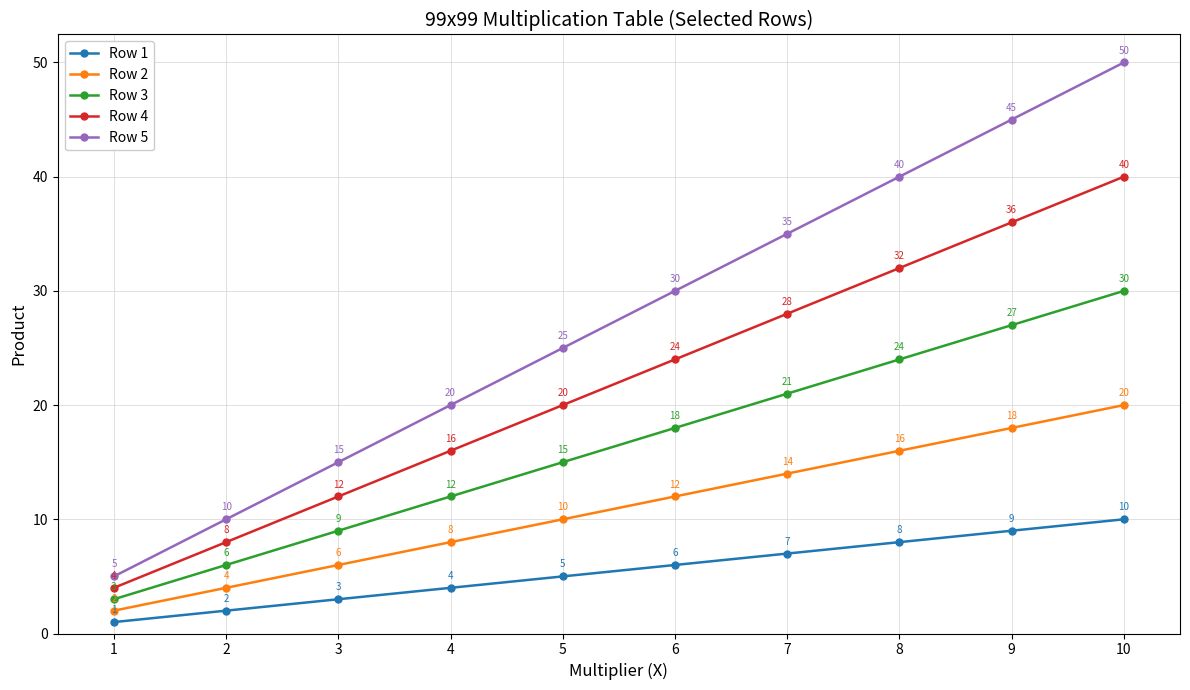

What value does the Row 1 series have at 7?

7